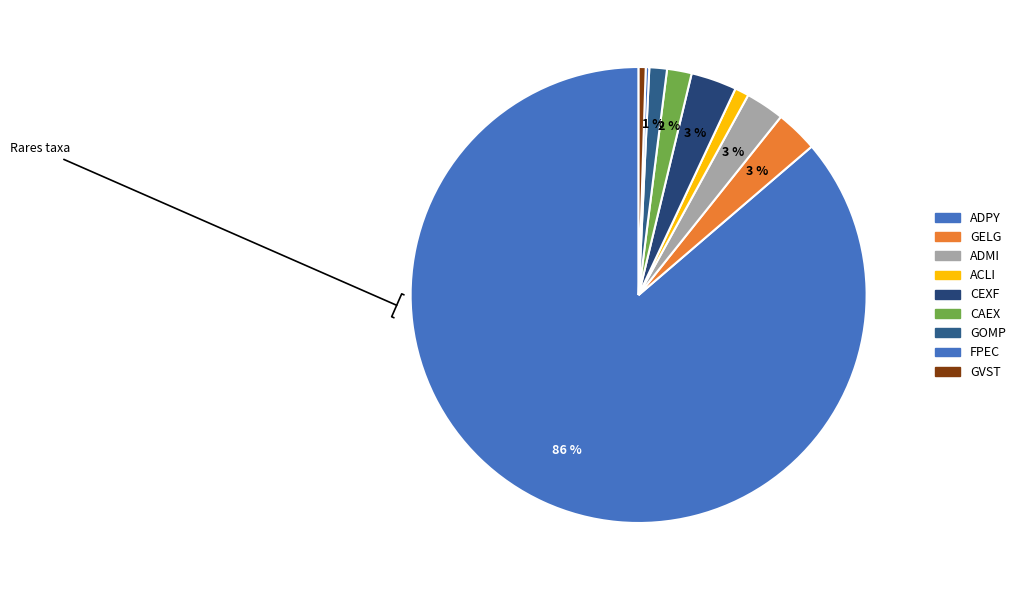

Combined, what portion of the pie is CAEX and GVST?

2.2%